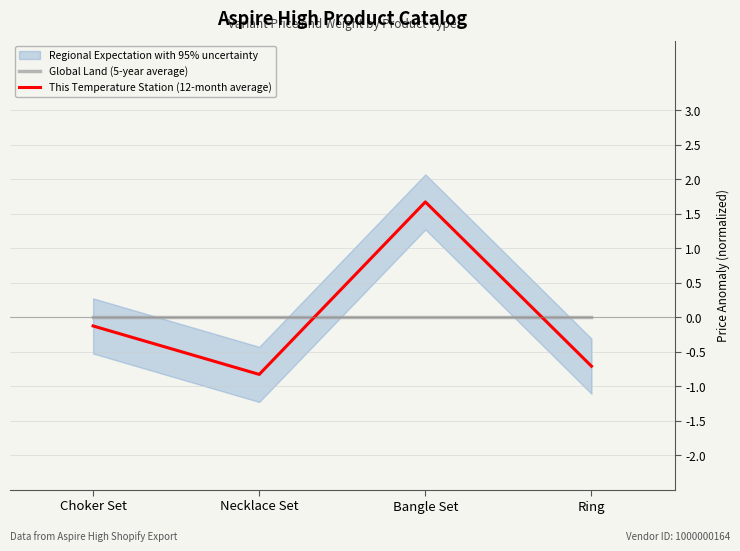

Between Choker Set and Bangle Set, which series saw the biggest shift?

This Temperature Station (12-month average)